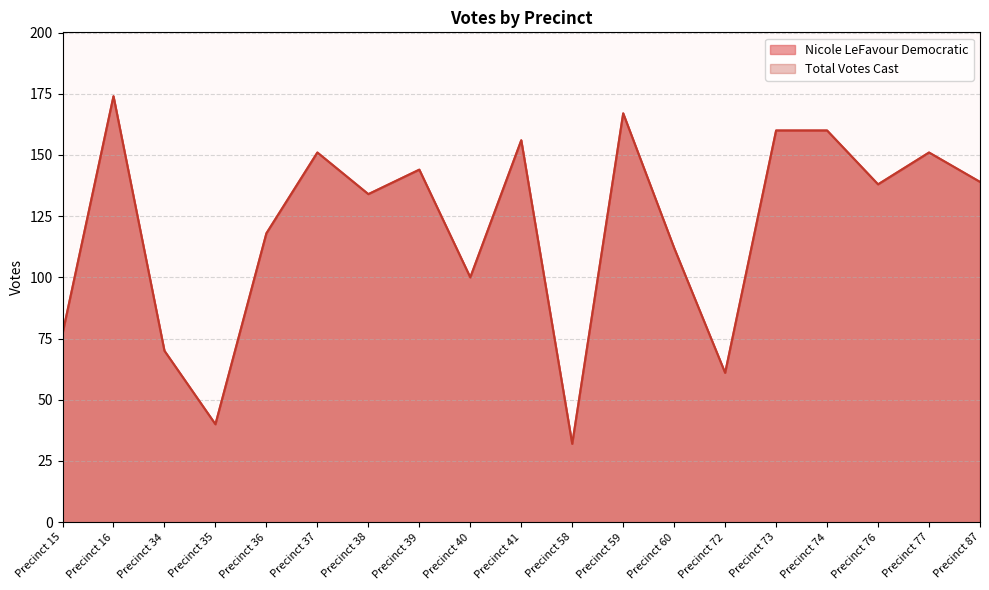

Which series has the widest spread of values?

Nicole LeFavour Democratic